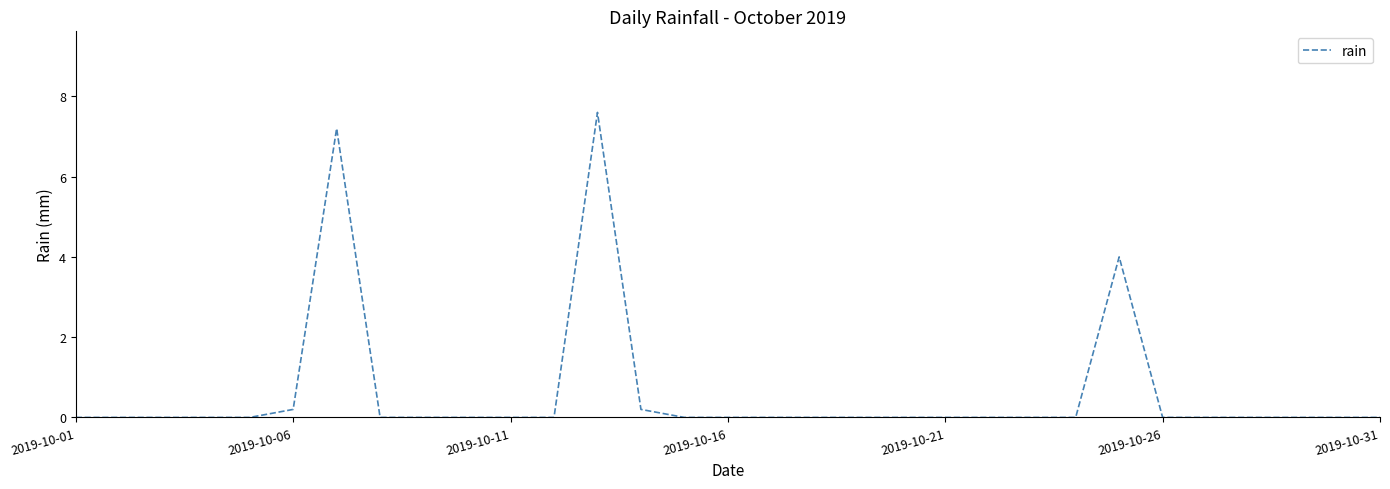

What is the difference between the maximum and minimum values?

7.6